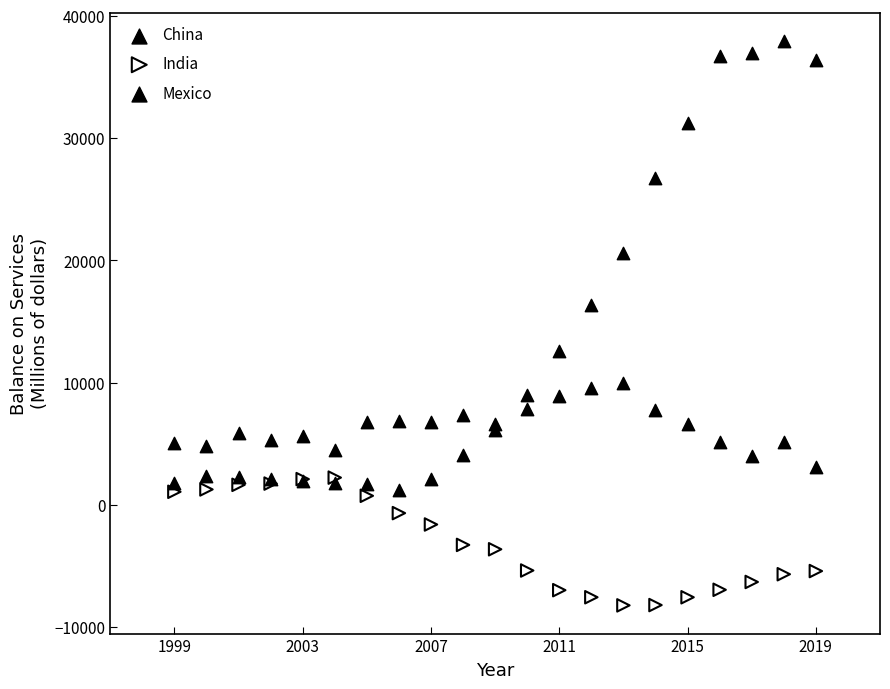

Across all series, what Y value is closest to 14868?

16357